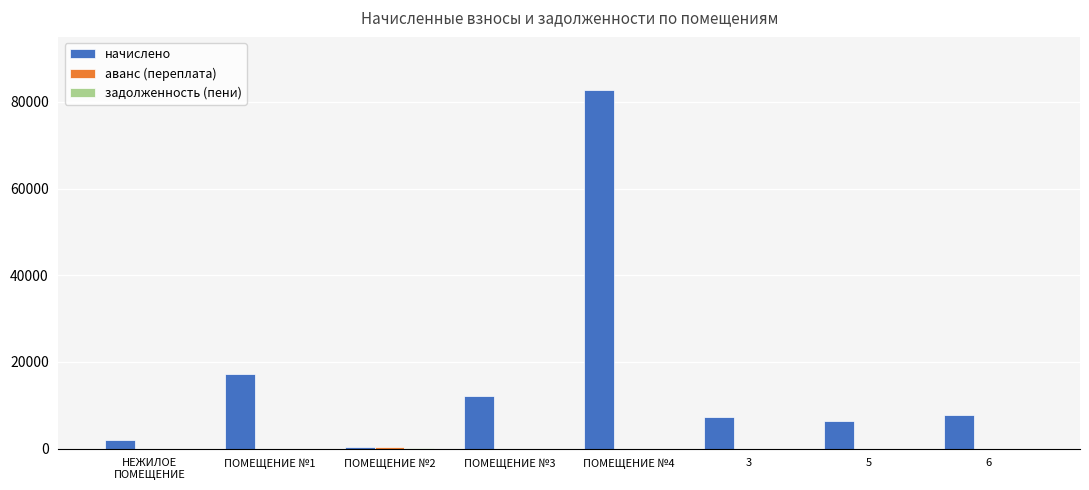

Where is начислено nearest to the value 41633?

ПОМЕЩЕНИЕ №1